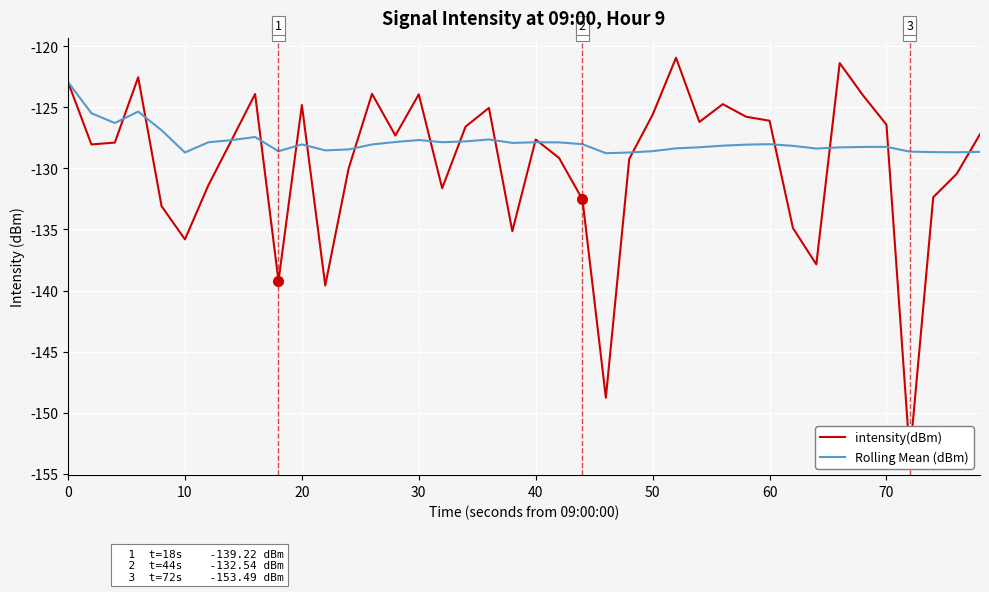

Rank the series by their maximum value, from highest to lowest.

intensity(dBm), Rolling Mean (dBm)